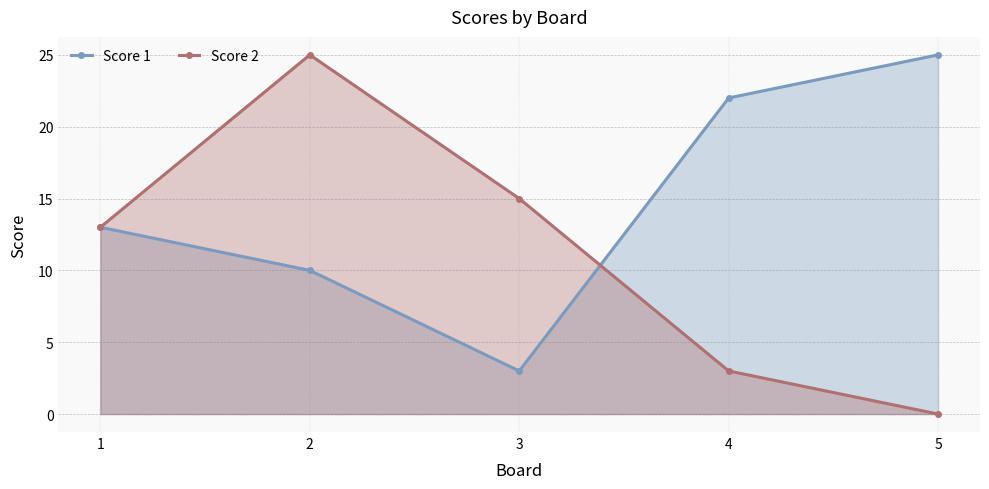

What is the value of the Score 1 point at the 3rd from the left?

3